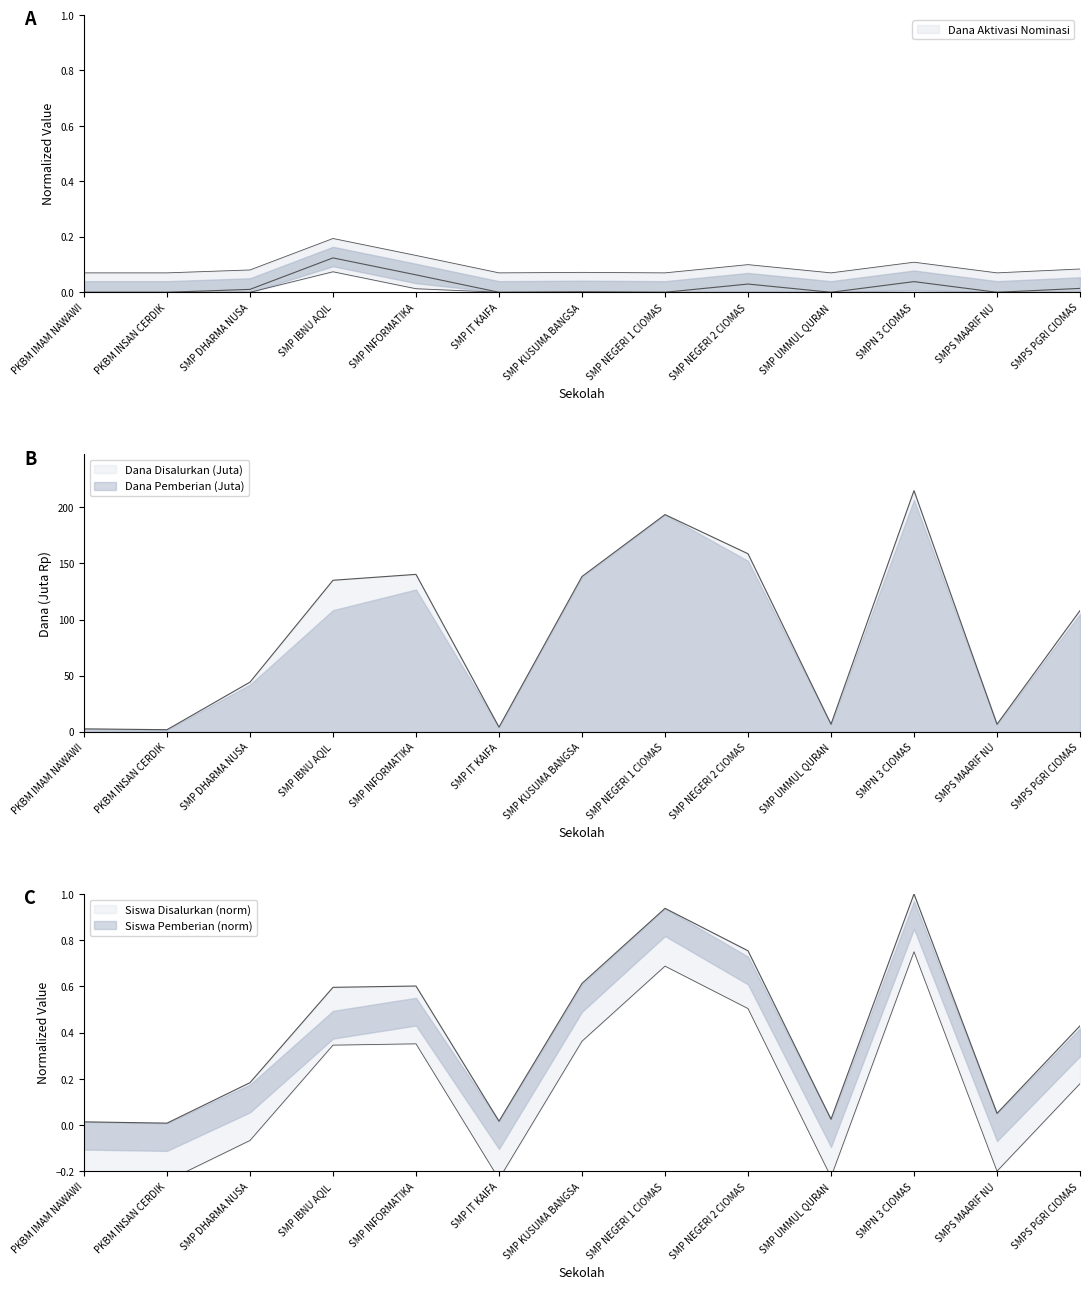

In Dana Aktivasi Nominasi, how many points are lower than both neighbors (excluding endpoints)?

4